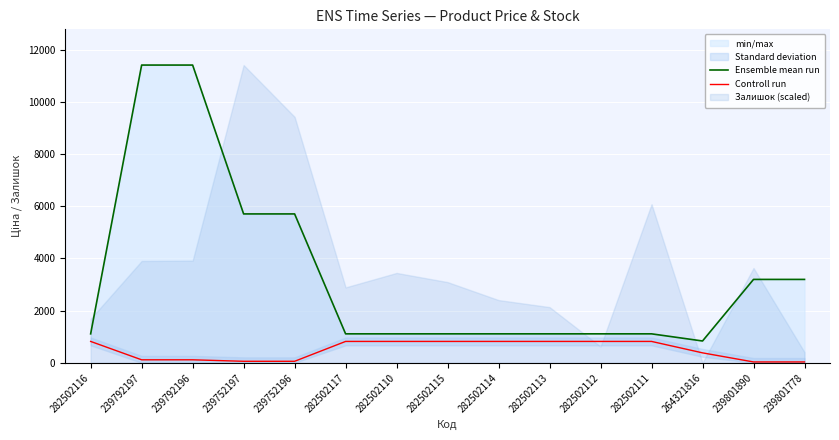

What position from the left is 239792197?

2